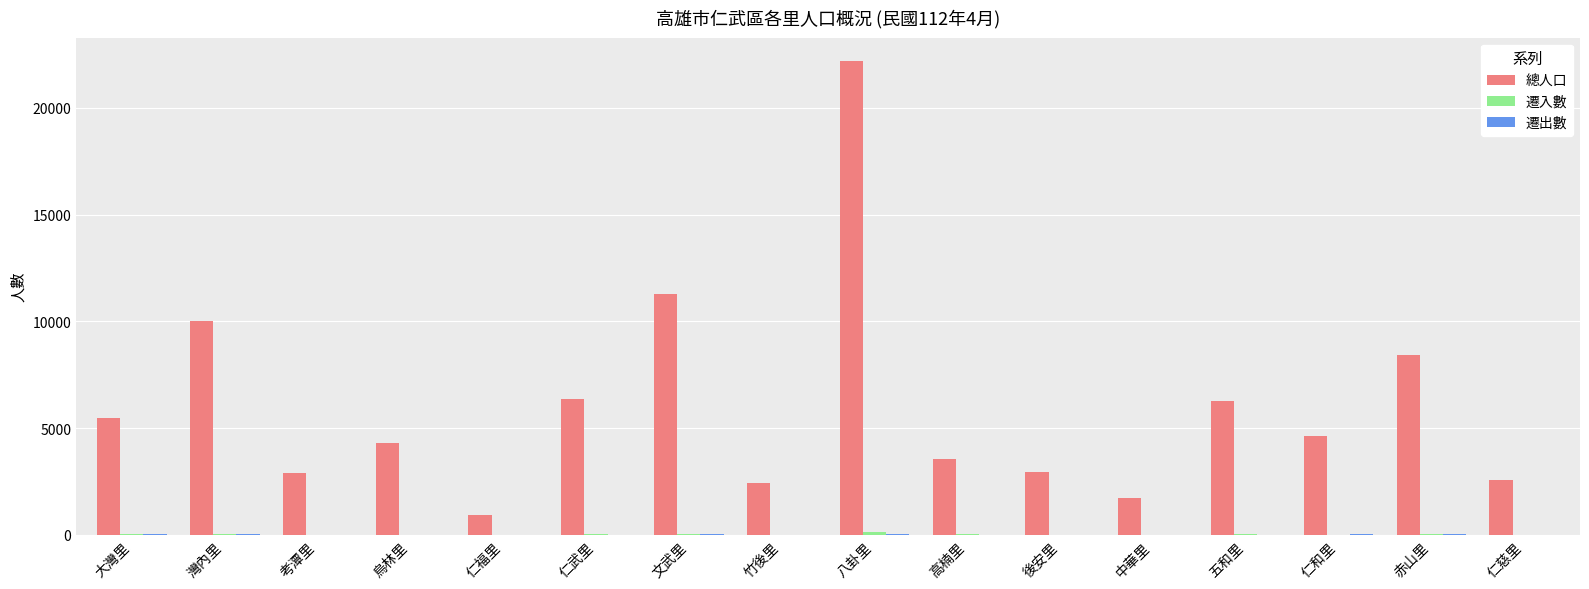

At which category does the chart reach its peak across all series?

八卦里